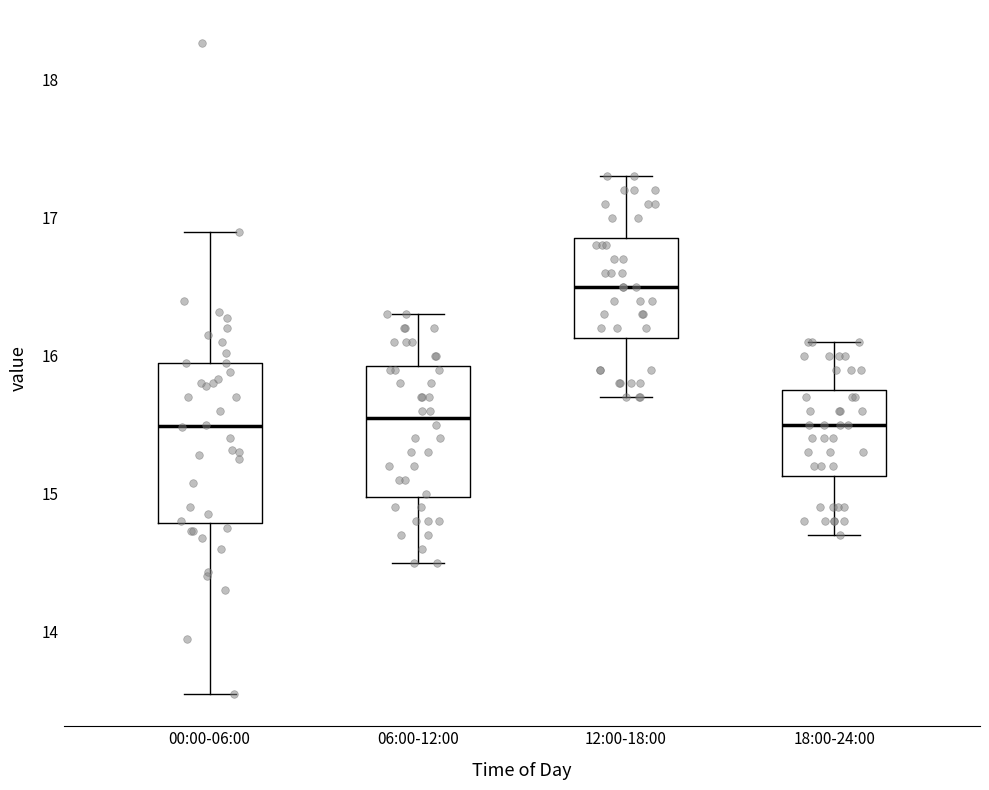

Reading left to right, transcribe this box plot: for each box, give where its median line is, the range the box spans, and where its two whiskers end, as read against the y-axis. The values are not printed on the chart, so give them approximately, as read against the axis.

00:00-06:00: median 15.5, box 14.8 to 16.0, whiskers 13.6 to 16.9
06:00-12:00: median 15.6, box 15.0 to 15.9, whiskers 14.5 to 16.3
12:00-18:00: median 16.5, box 16.1 to 16.9, whiskers 15.7 to 17.3
18:00-24:00: median 15.5, box 15.1 to 15.8, whiskers 14.7 to 16.1